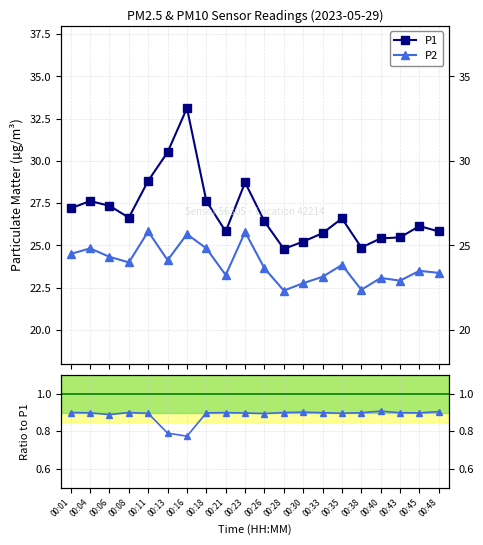

In P1, how many points are lower than both neighbors (excluding endpoints)?

4